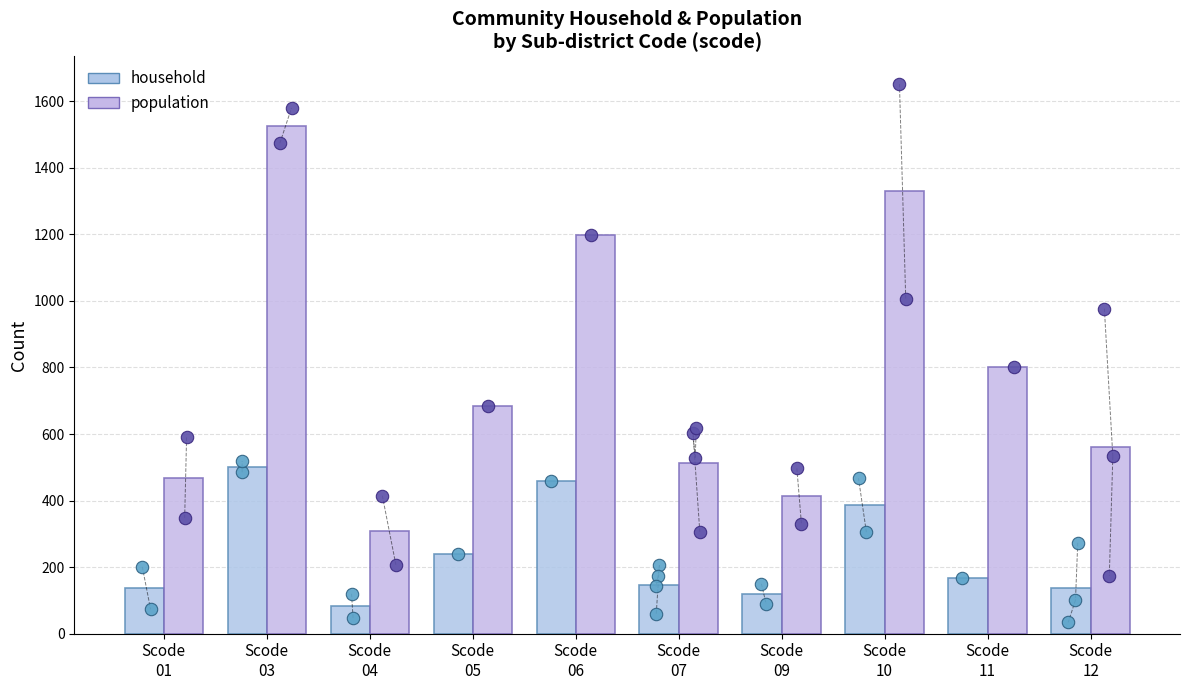

Is the value of household at Scode
10 greater than the value of population at Scode
03?

No